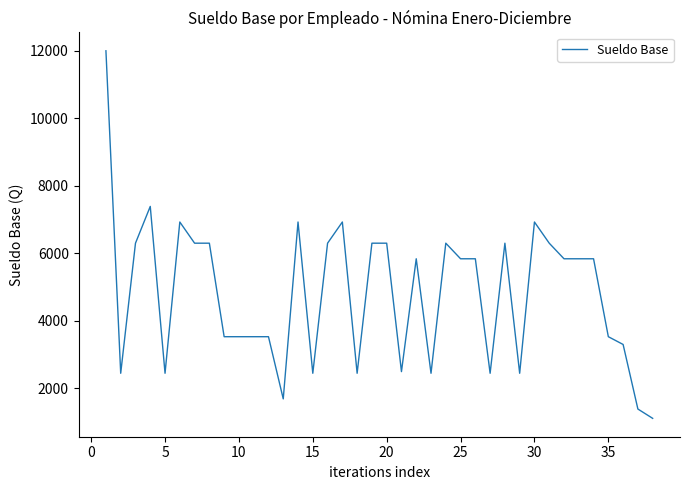

What is the difference between the maximum and minimum values?

10895